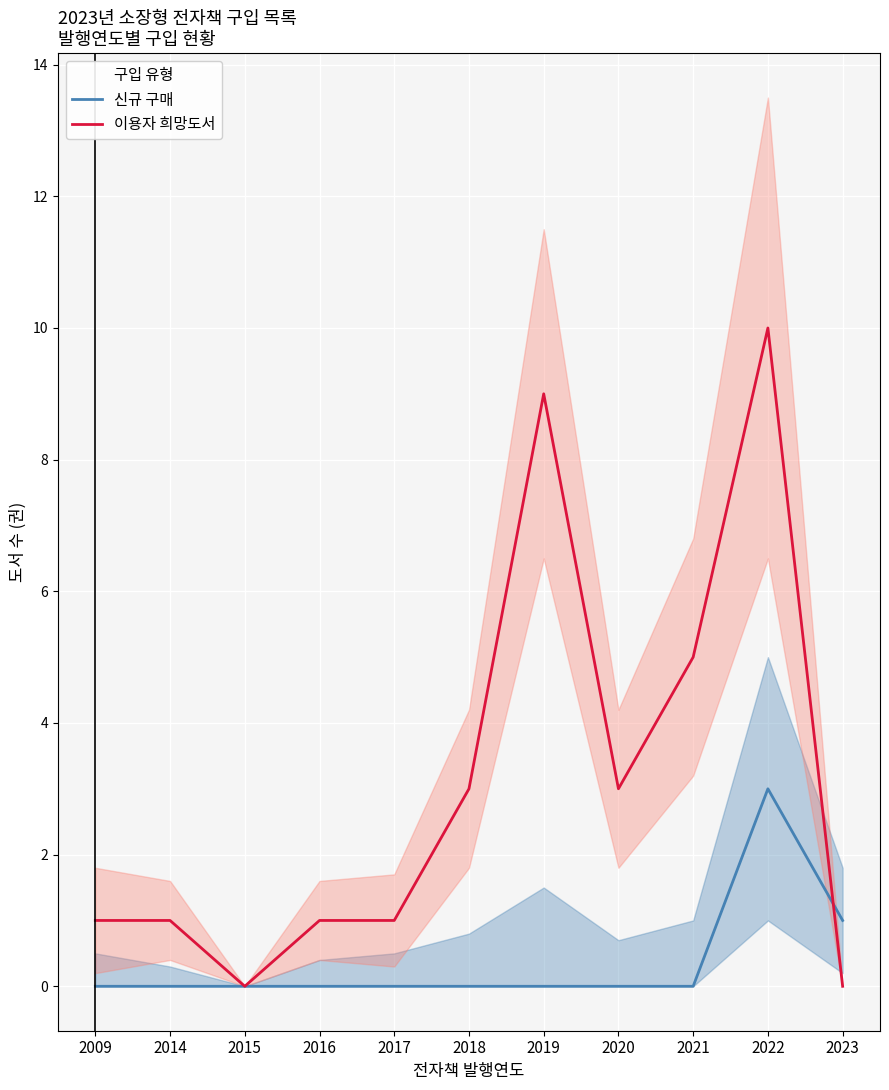

List the series in order of their overall mean, highest first.

이용자 희망도서, 신규 구매